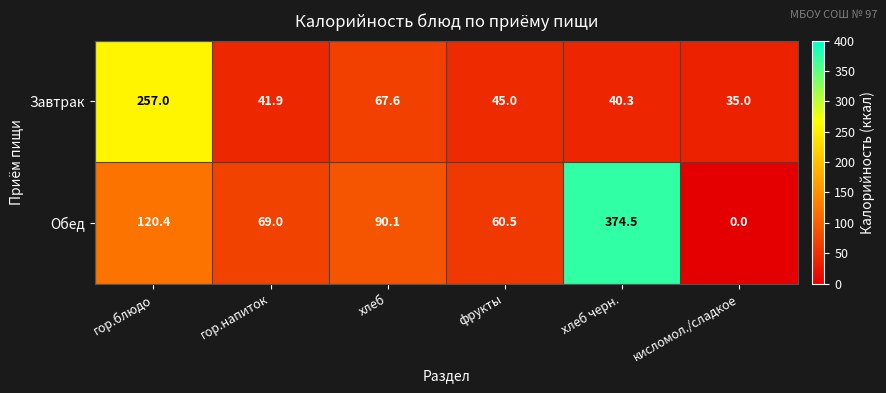

What is the greatest value displayed?

374.5